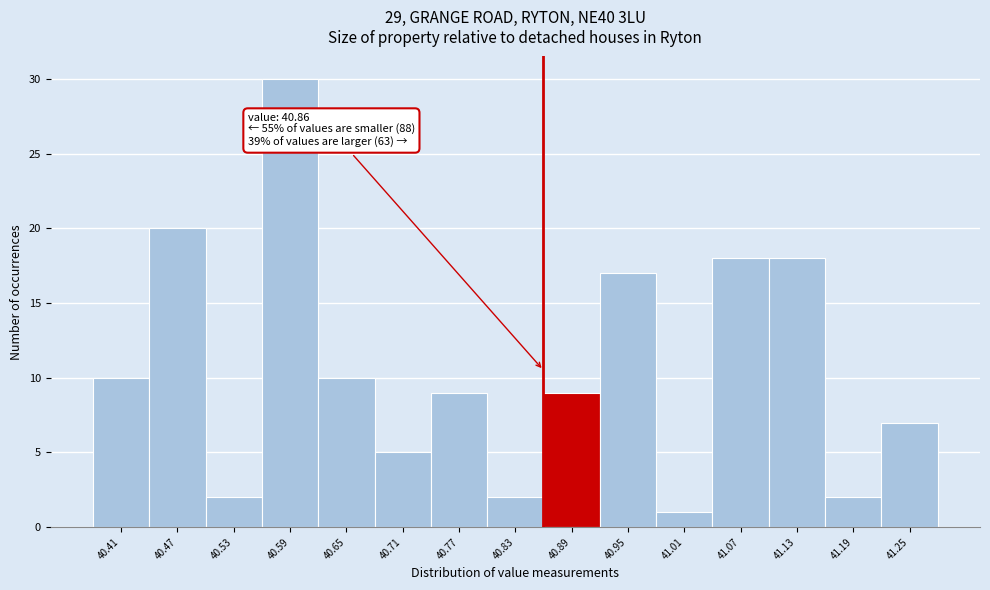

Over which range of the x-axis is the bar tallest?

40.56 to 40.62